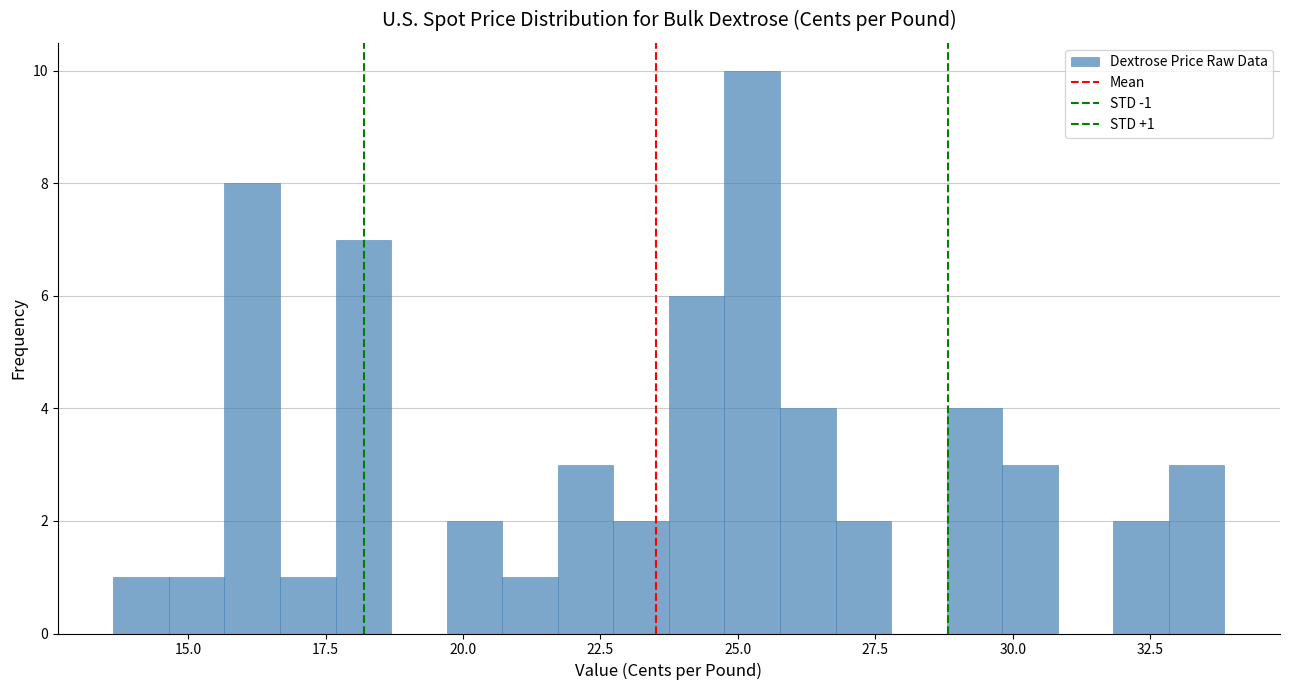

Around what value on the x-axis is the tallest bar? Give the approximate position of its centre, as read against the axis.

25.5